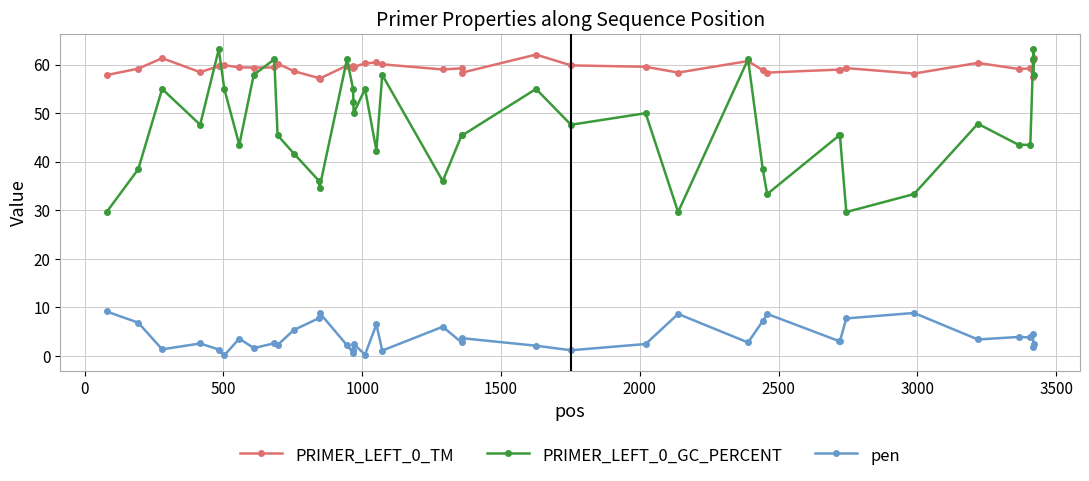

Which series has the widest spread of values?

PRIMER_LEFT_0_GC_PERCENT